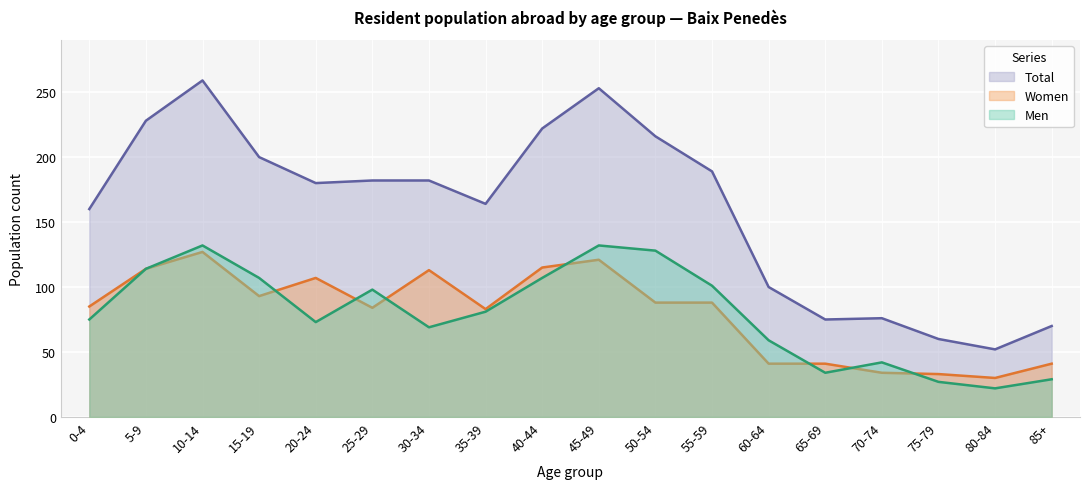

At how many categories does at least one series exceed 66?

16